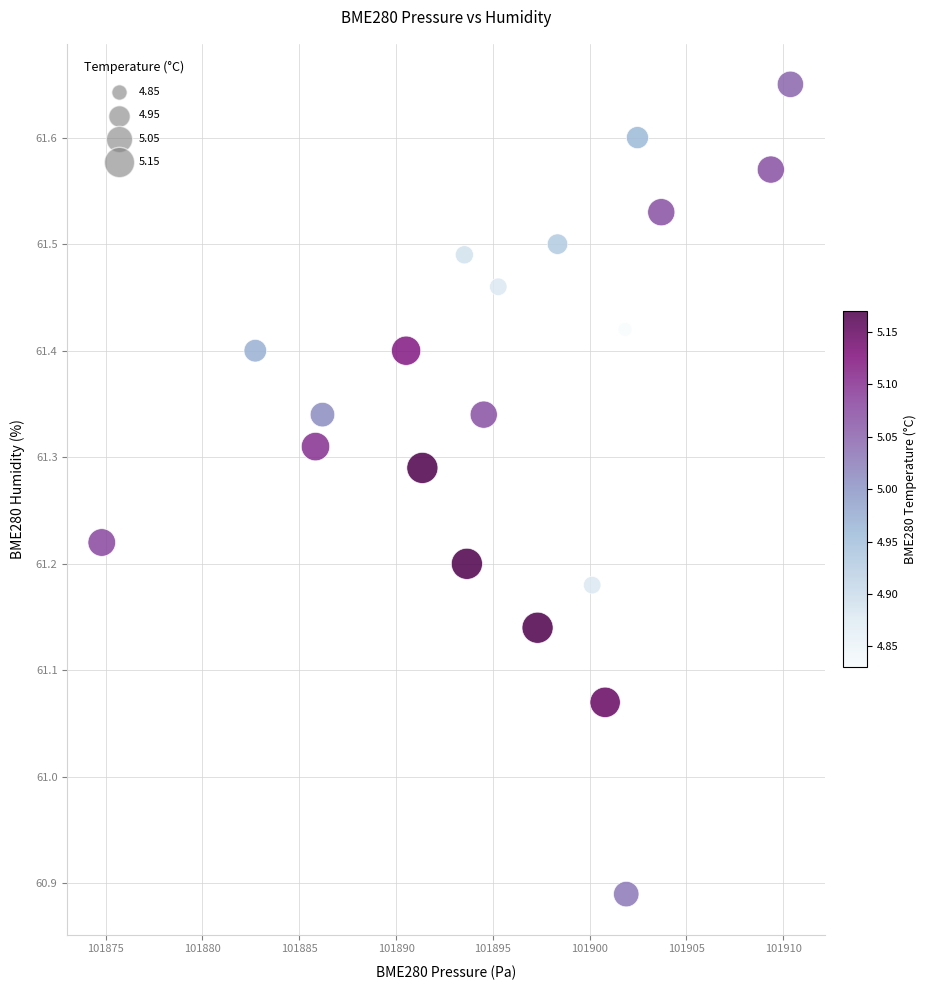

What is the range of Y values (max minus min)?

0.8